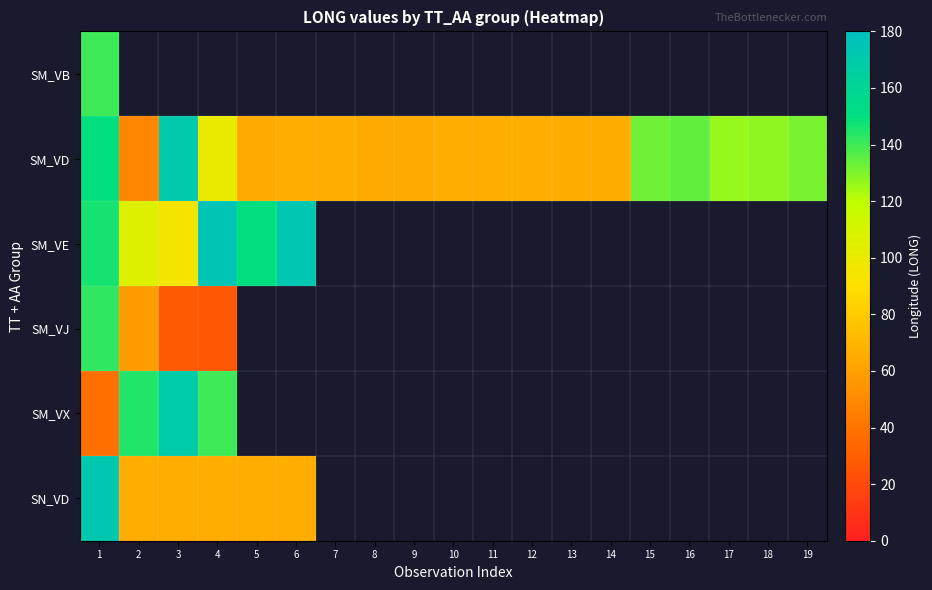

Rank the series by their maximum value, from lowest to highest.

SM_VB, SM_VJ, SM_VX, SM_VD, SN_VD, SM_VE